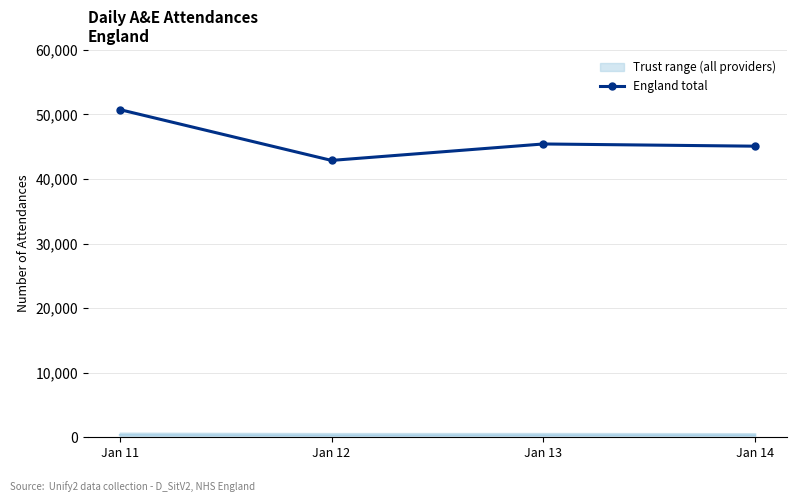

True or false: the data shows 45429 at Jan 13.

True